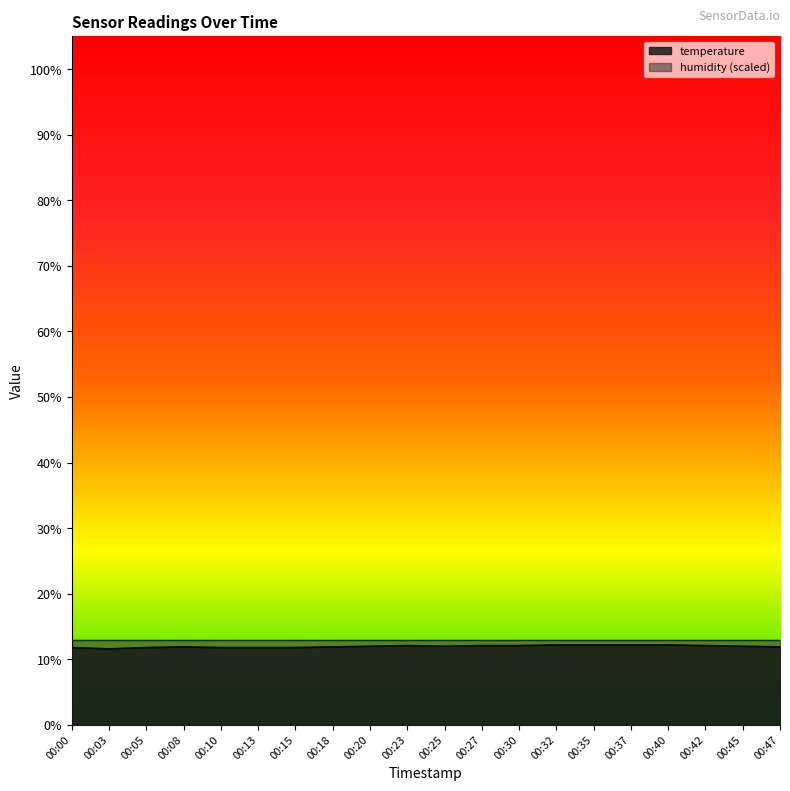

List the labels in order of value, smallest first.

00:03, 00:00, 00:05, 00:10, 00:13, 00:15, 00:08, 00:18, 00:47, 00:20, 00:25, 00:45, 00:23, 00:27, 00:30, 00:42, 00:32, 00:35, 00:37, 00:40